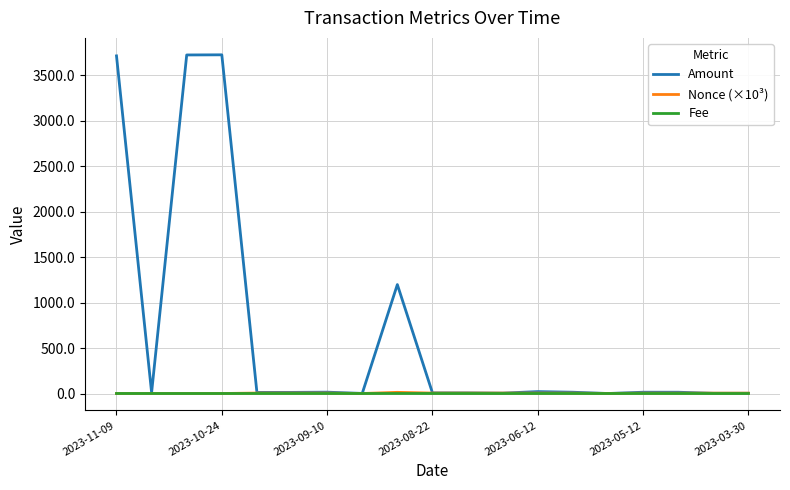

Which series has the widest spread of values?

Amount